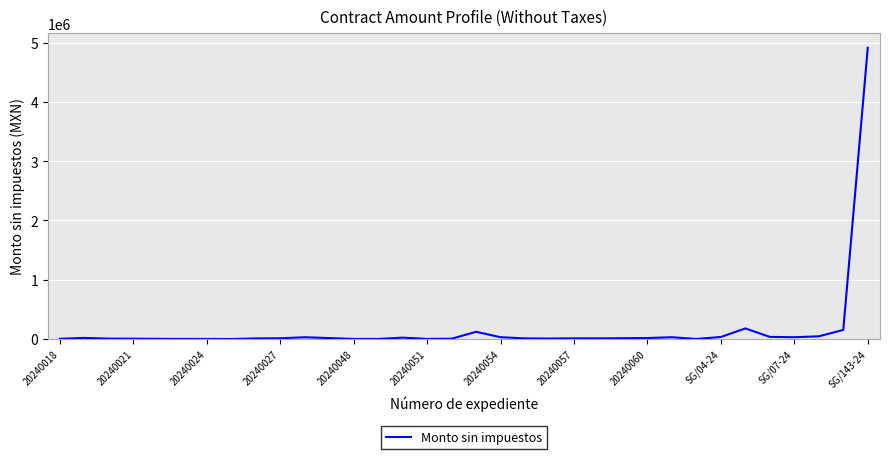

What is the difference between the maximum and minimum values?

4912768.0